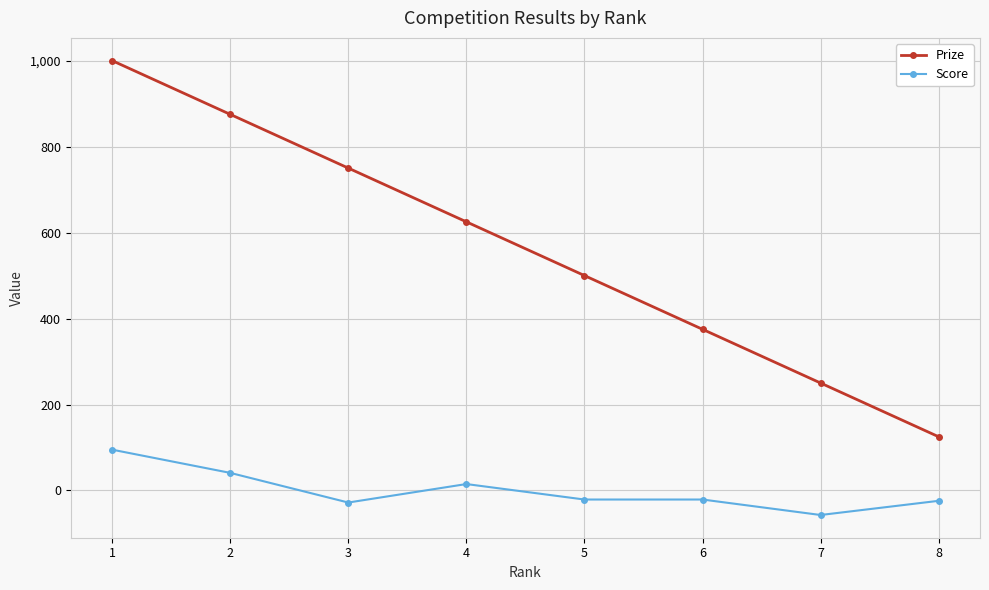

What is the highest value of the Score series?

95